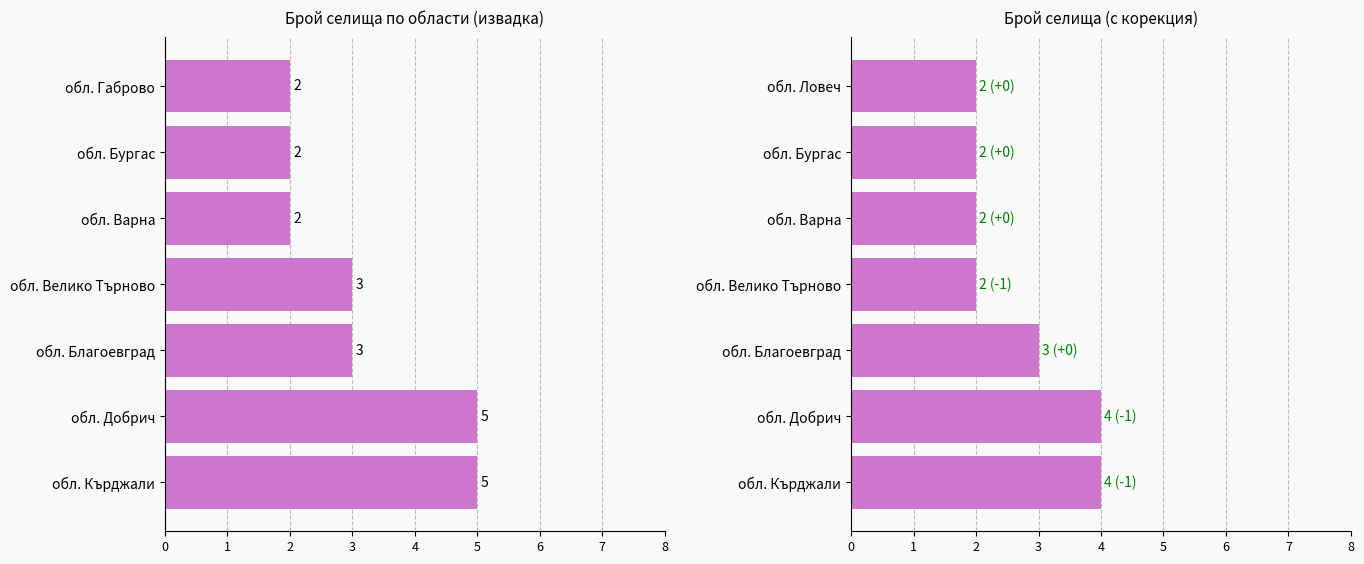

The chart shows a value of 3 at обл. Благоевград. True or false?

True